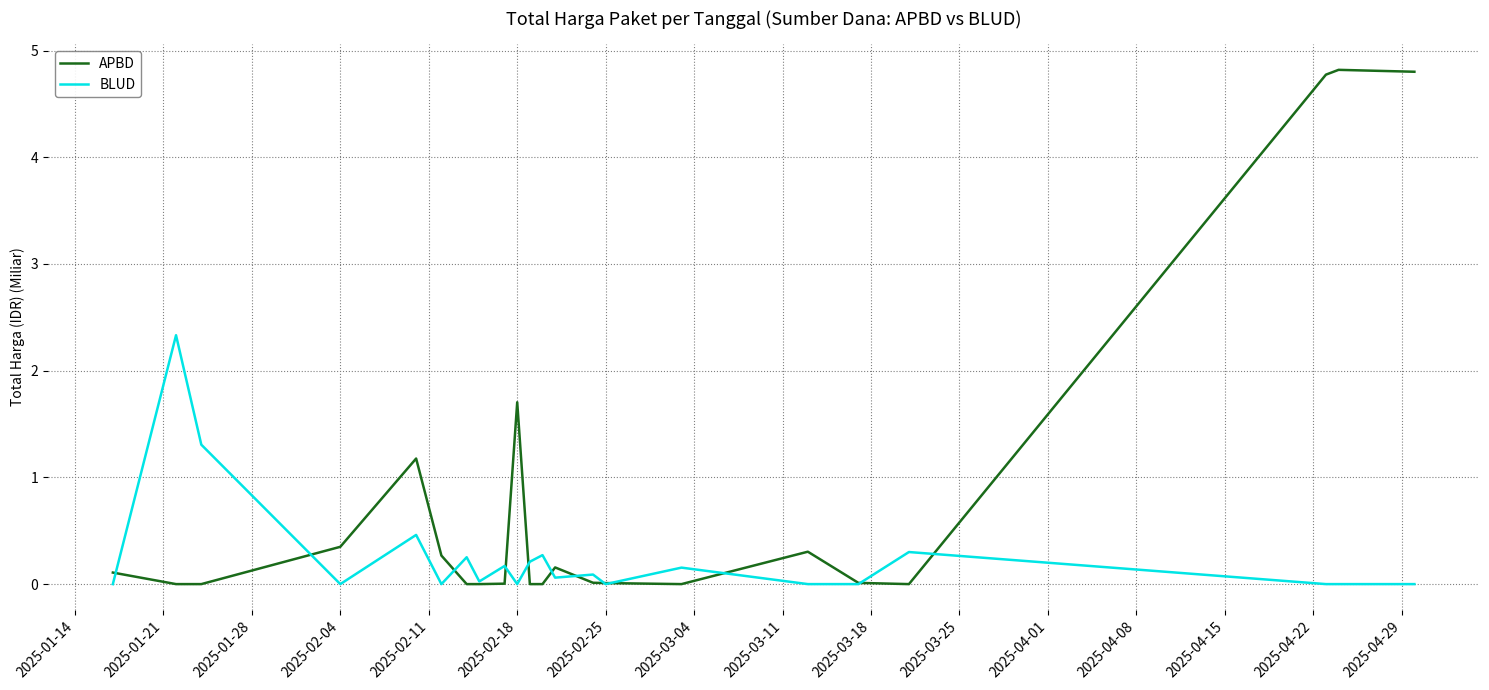

What is the maximum value shown in the chart?

4.8